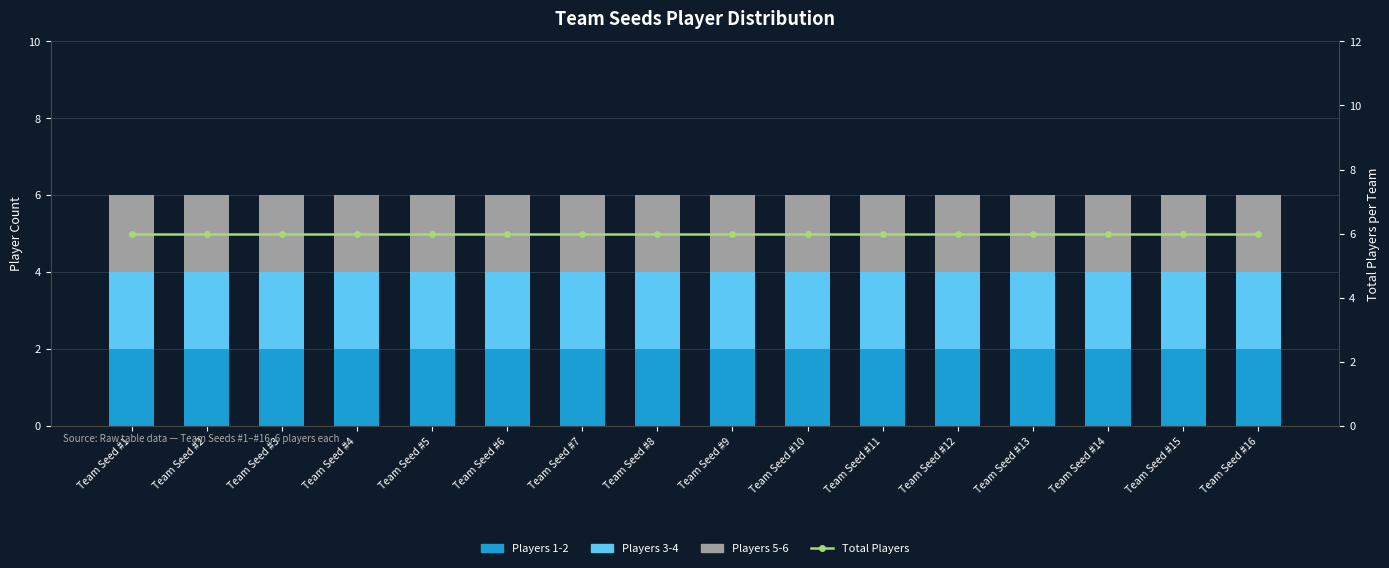

At which category is the sum across all series the highest?

Team Seed #1